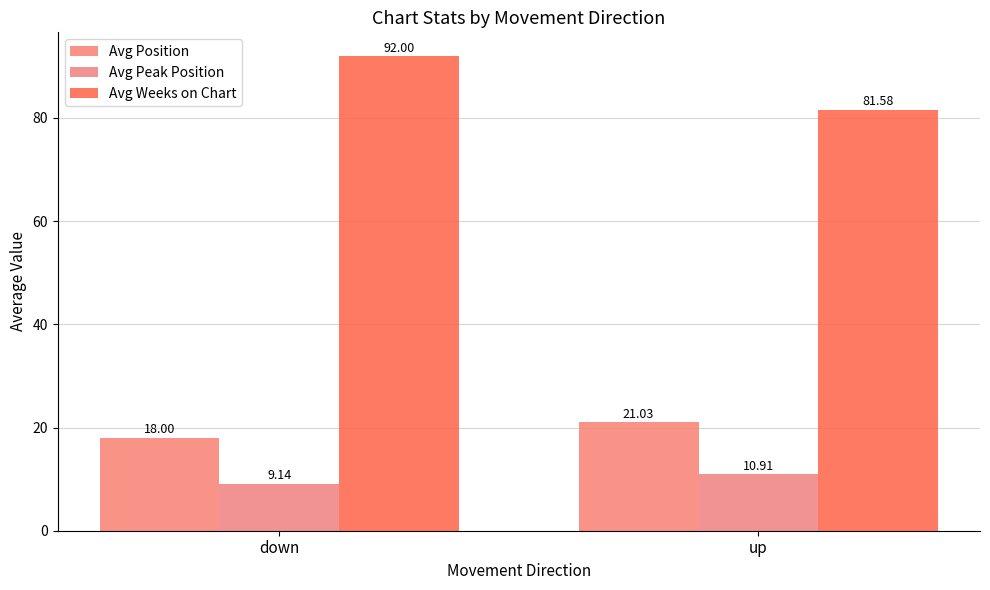

What position from the right is down?

2